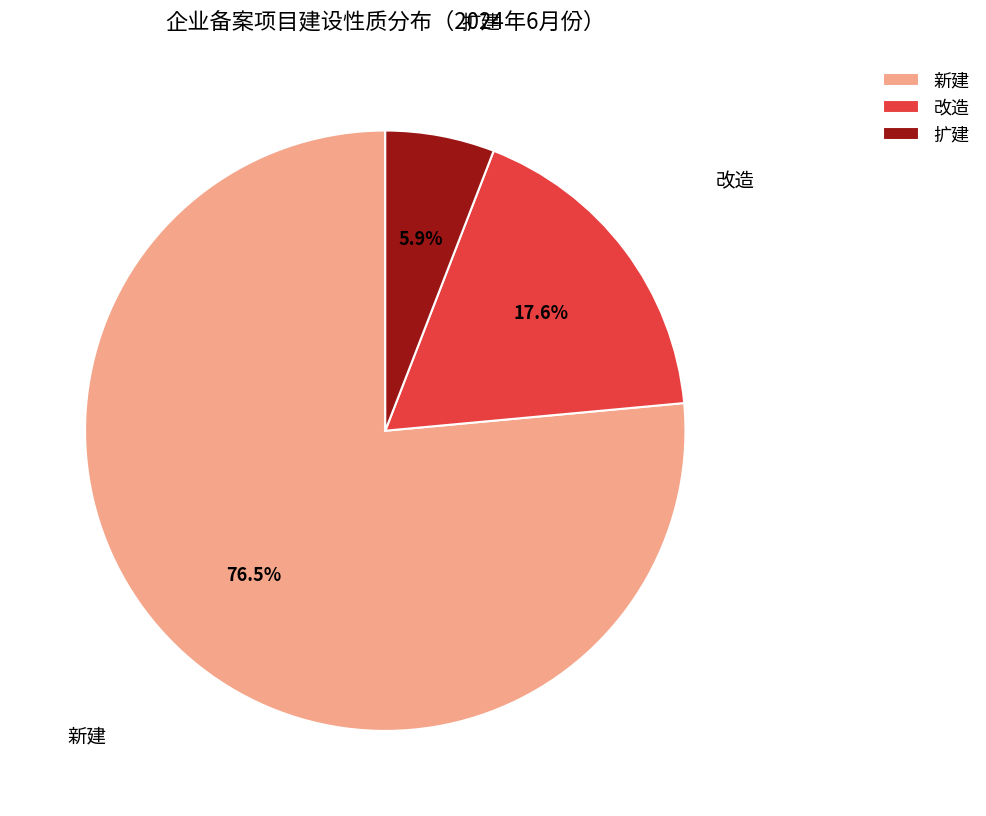

Which category accounts for the majority?

新建